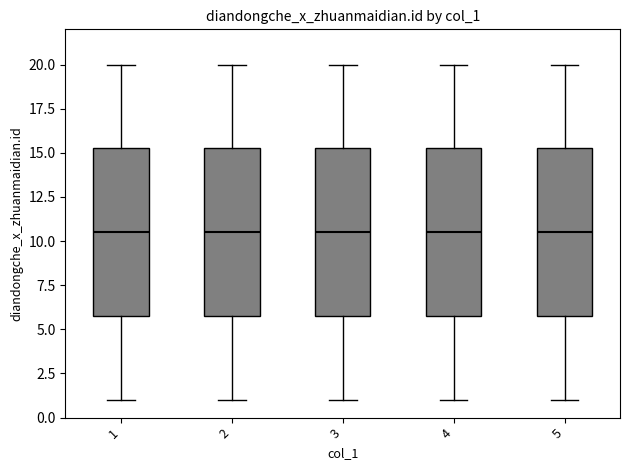

Where does the median line of the box at x = 2 sit on the y-axis? The values are not printed on the chart, so give them approximately, as read against the axis.

10.5